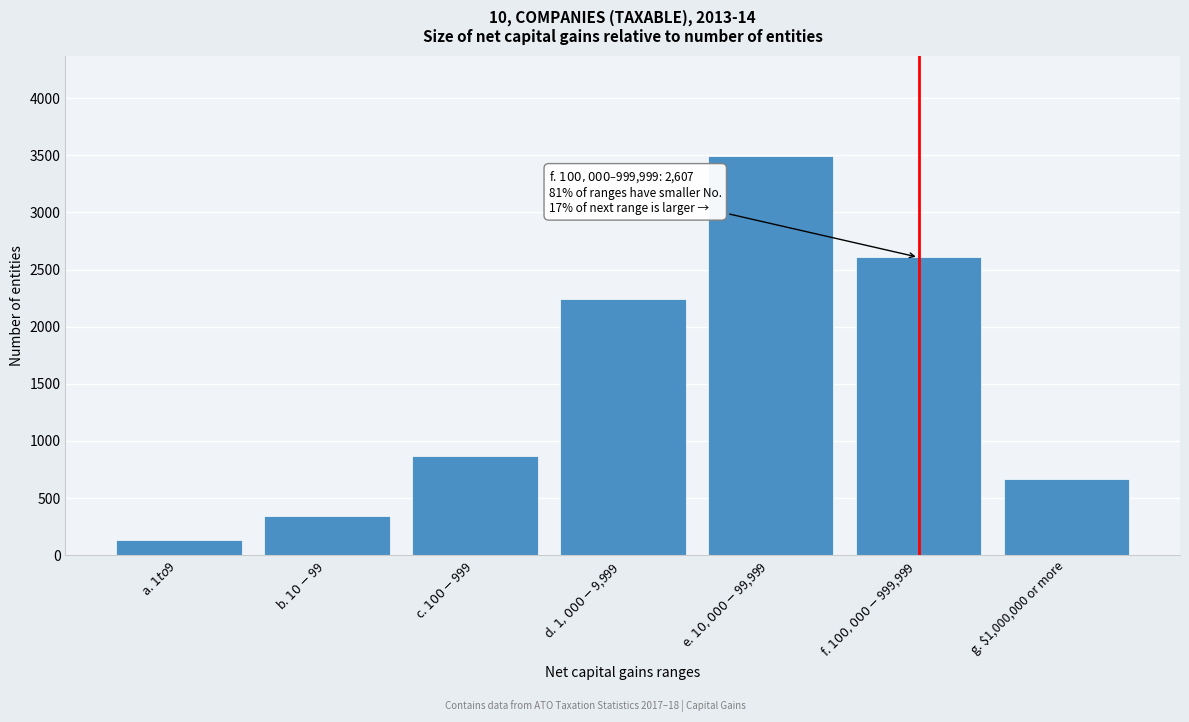

Reading right to left, extract all data points from this chart.

665	2607	3495	2246	866	346	131